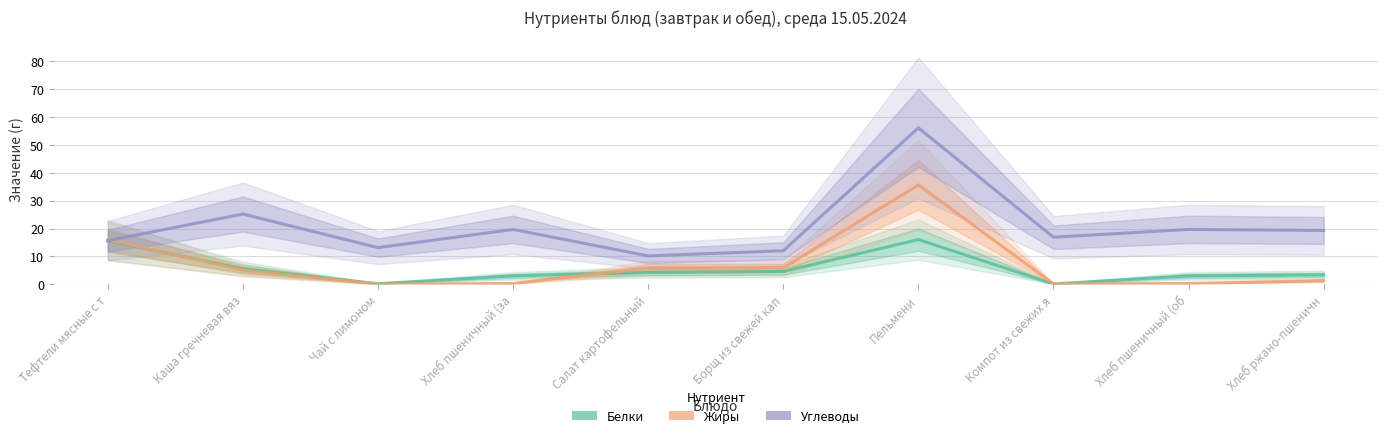

What is the approximate value of Углеводы at Хлеб пшеничный (об?

19.7